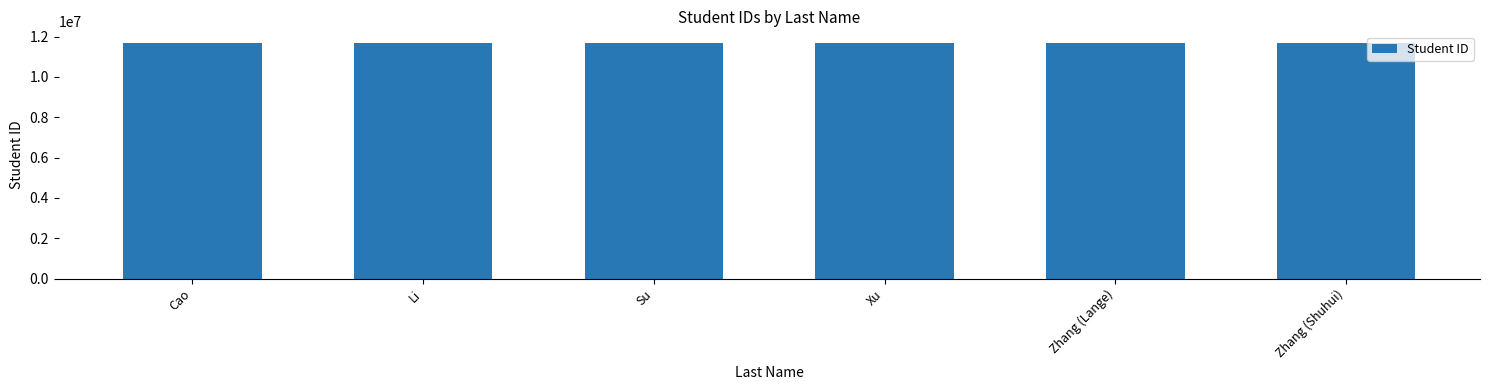

What is the ratio of the value at Zhang (Lange) to the value at Su?

1.0